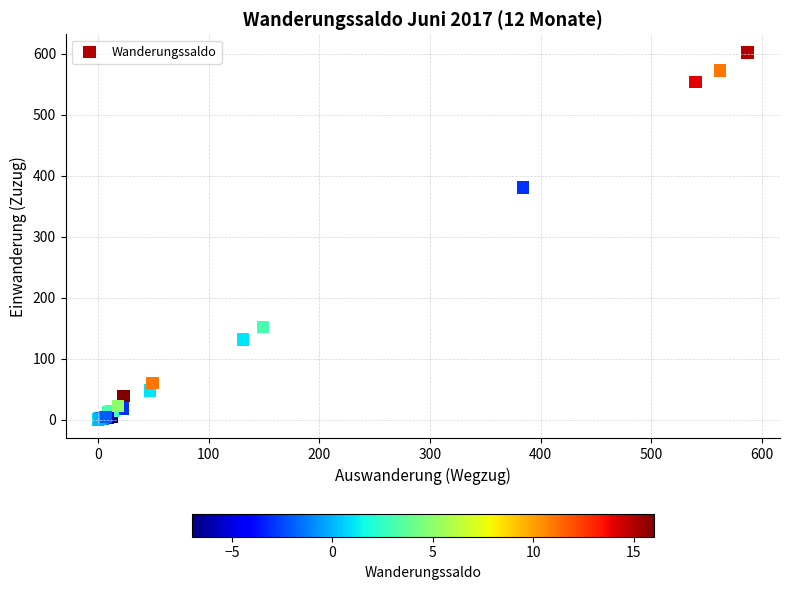

What Y value in the scatter plot is closest to 301?

381